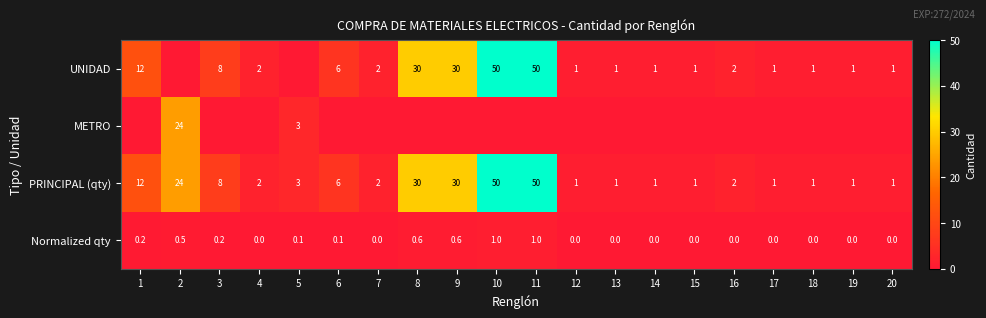

Is it true that PRINCIPAL (qty) equals 4.8 at 5?

False